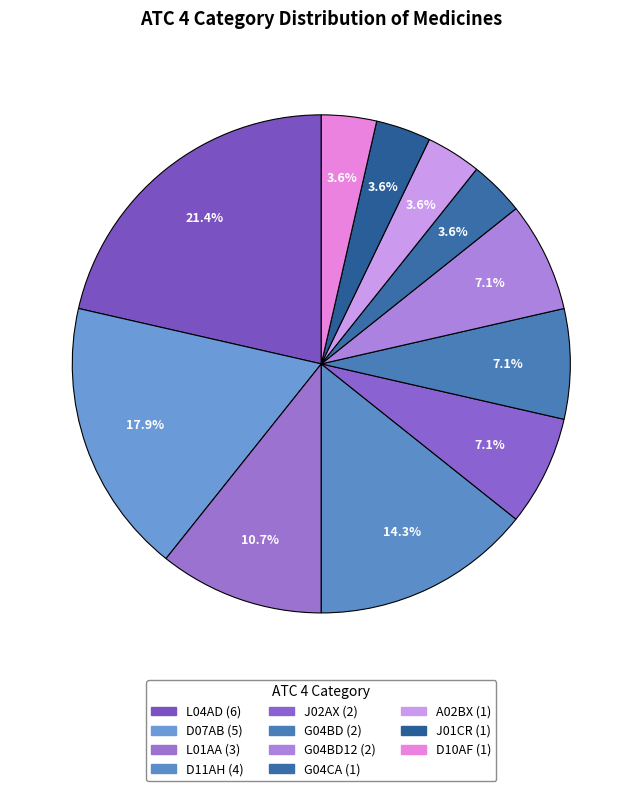

How many segments does this pie chart have?

11